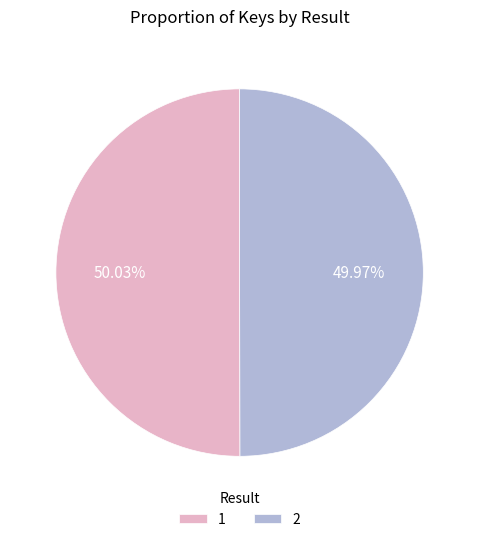

To the nearest percent, what portion does 2 represent?

50%